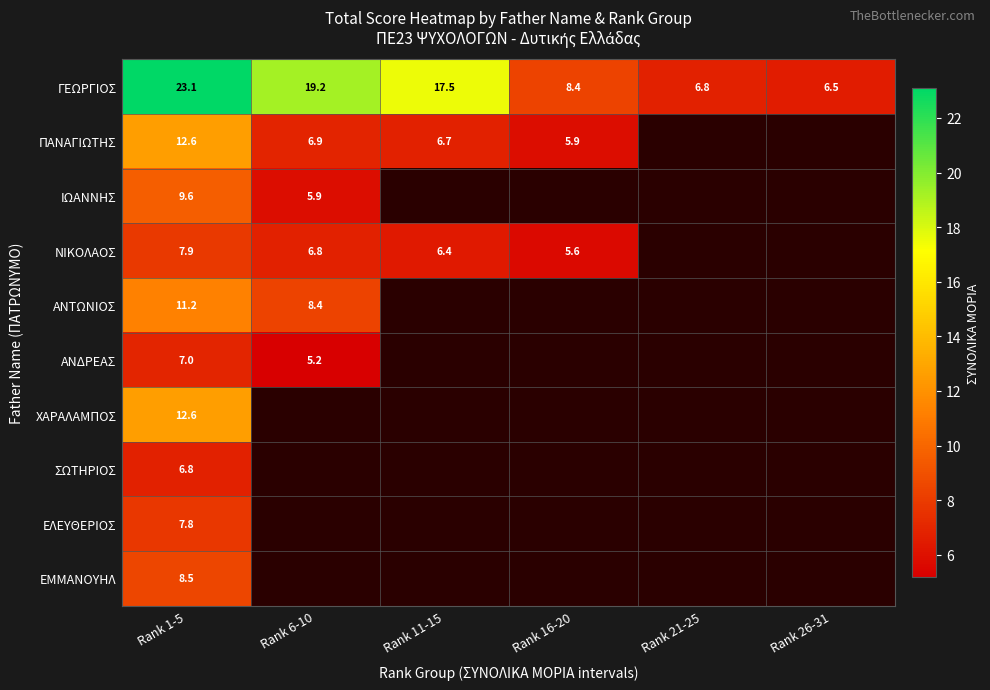

At which label does ΓΕΩΡΓΙΟΣ first exceed 17?

Rank 1-5